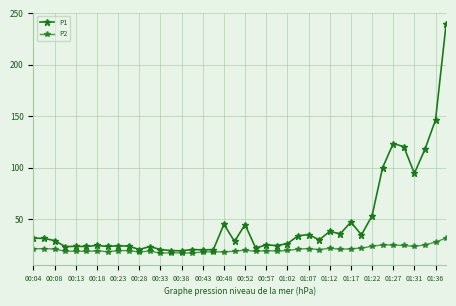

Where is the first local maximum for P1?

00:13